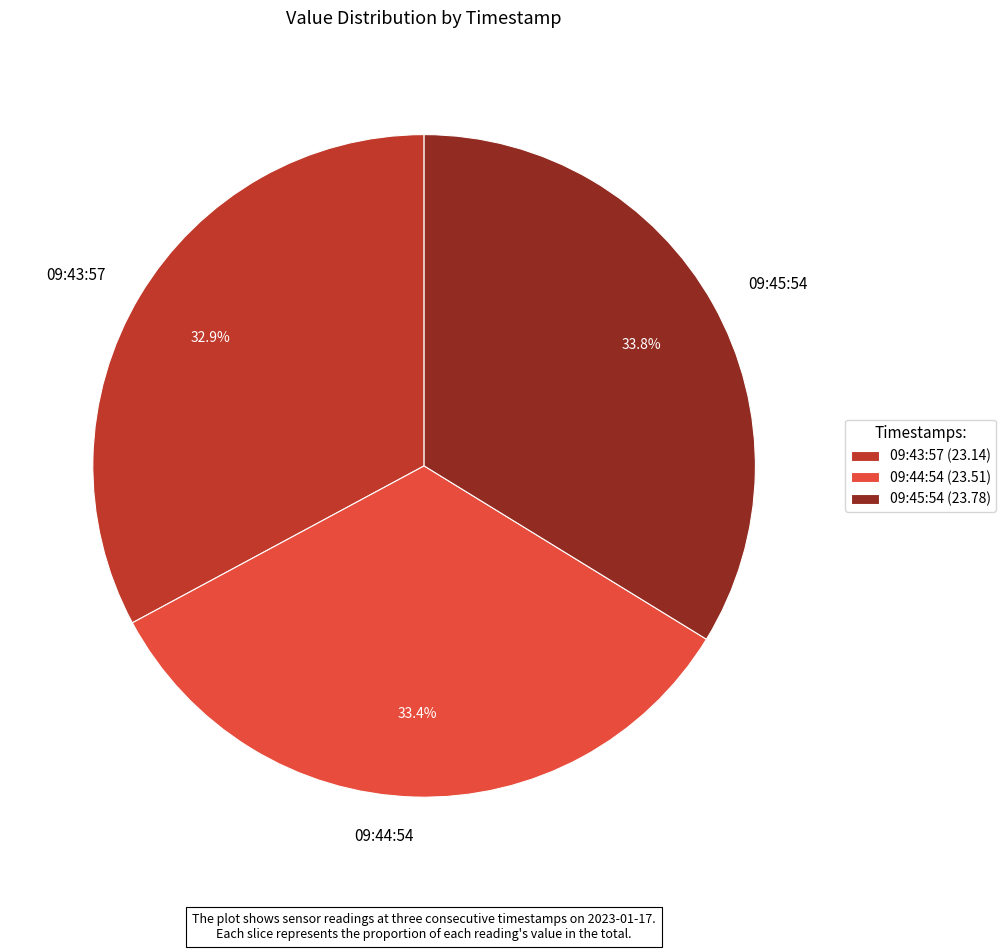

Does 09:45:54 account for over 50% of the chart?

No